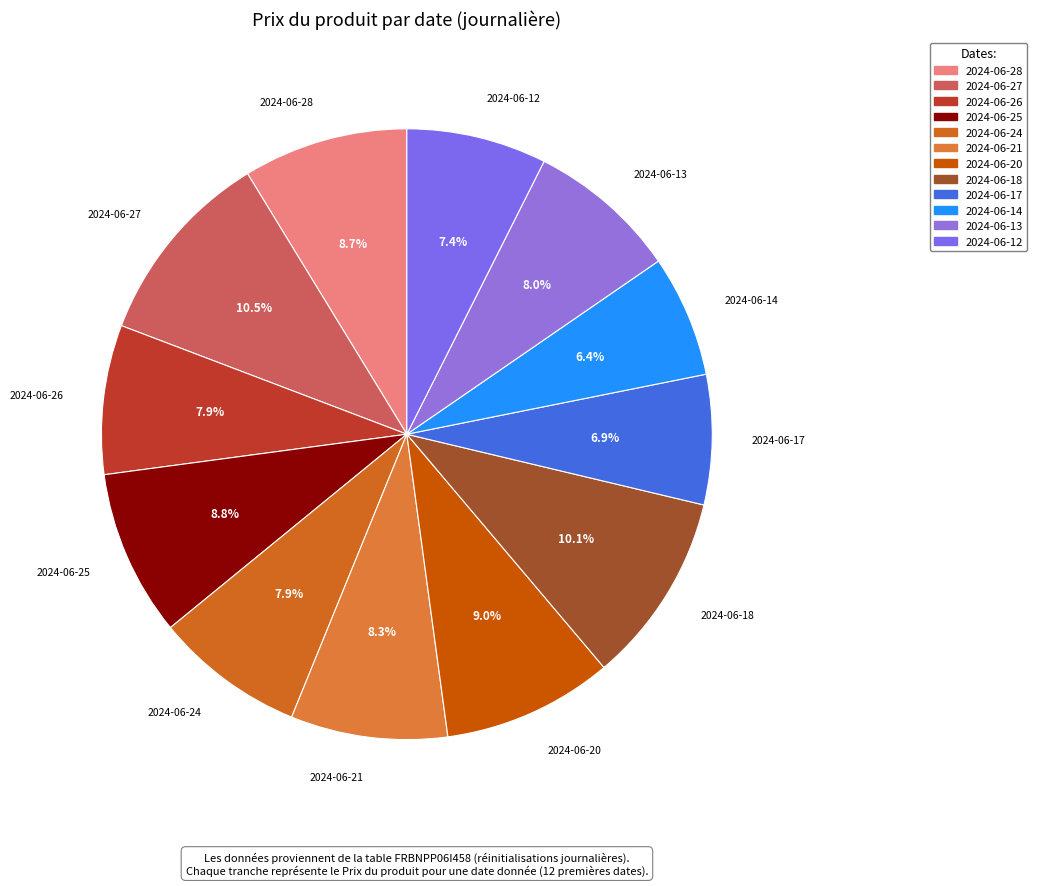

Count the number of slices in the pie.

12